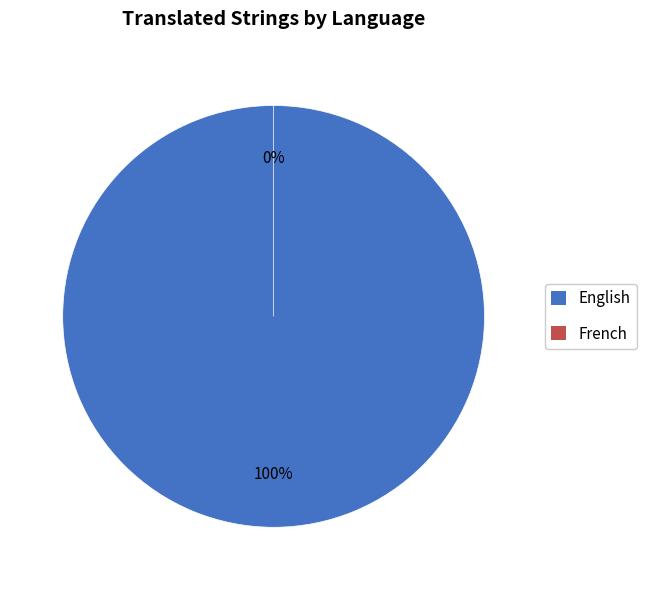

Which slice is the smallest?

French